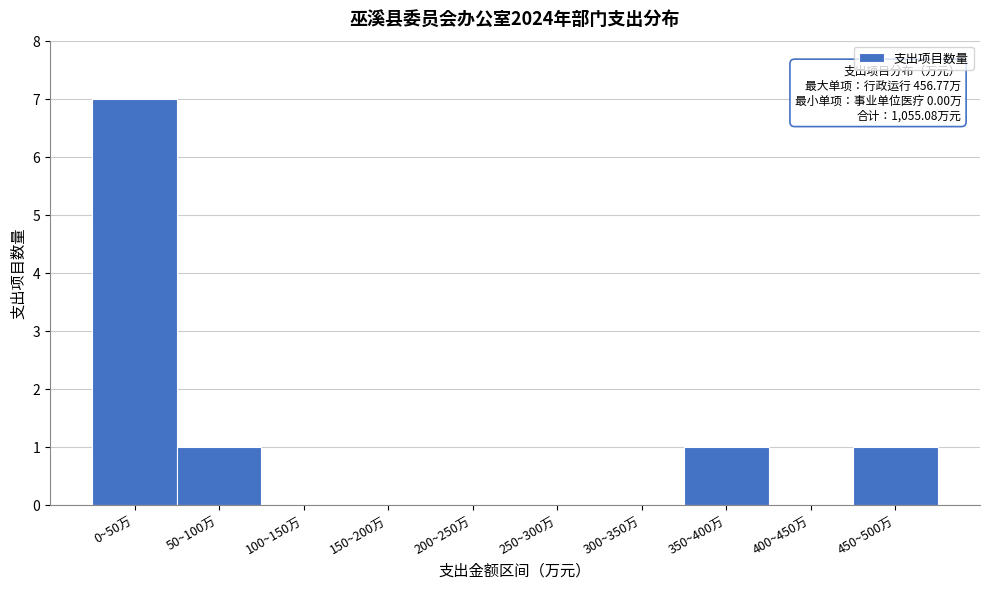

Reading right to left, what are all the values shown in this chart?

450~500万=1	400~450万=0	350~400万=1	300~350万=0	250~300万=0	200~250万=0	150~200万=0	100~150万=0	50~100万=1	0~50万=7